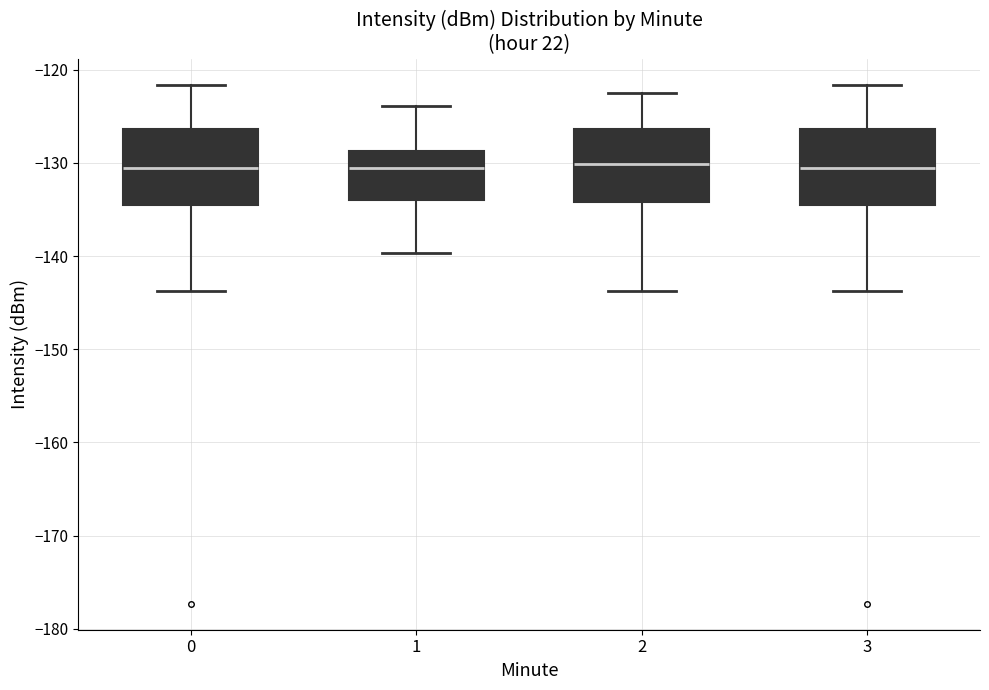

Reading left to right, read every box against the y-axis: the position of its median line, the range the box covers, and the ends of its whiskers. The values are not printed on the chart, so give them approximately, as read against the axis.

0: median -131, box -135 to -126, whiskers -144 to -122
1: median -131, box -134 to -129, whiskers -140 to -124
2: median -130, box -134 to -126, whiskers -144 to -123
3: median -131, box -135 to -126, whiskers -144 to -122